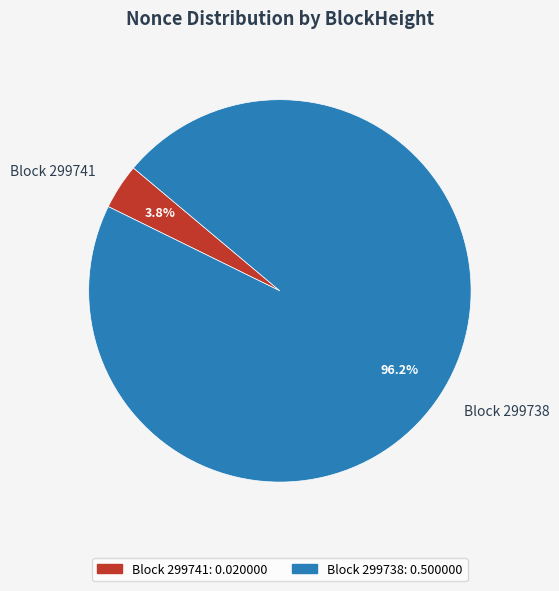

Rank the categories by value from lowest to highest.

Block 299741, Block 299738